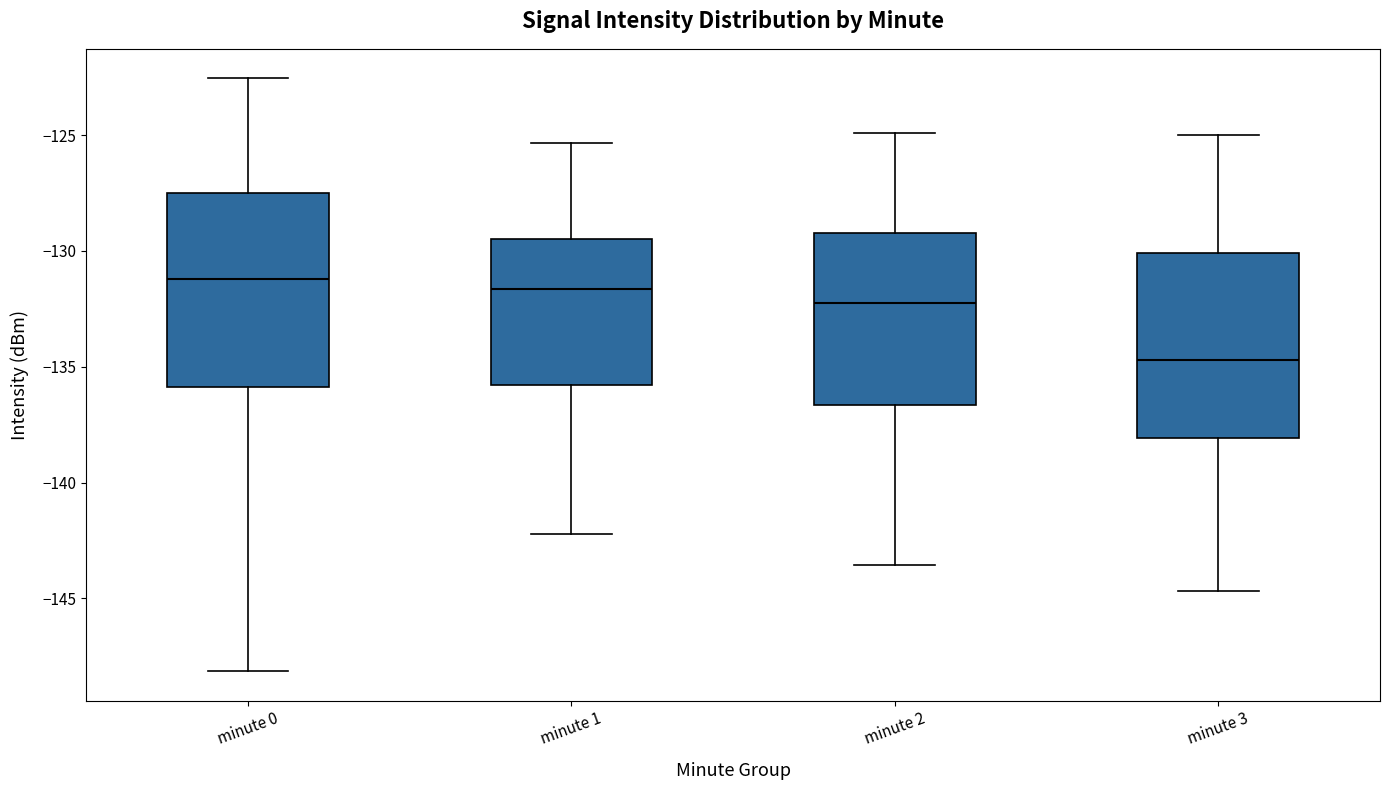

Reading left to right, read every box against the y-axis: the position of its median line, the range the box covers, and the ends of its whiskers. The values are not printed on the chart, so give them approximately, as read against the axis.

minute 0: median -131.0, box -136.0 to -127.5, whiskers -148.0 to -122.5
minute 1: median -131.5, box -136.0 to -129.5, whiskers -142.0 to -125.5
minute 2: median -132.0, box -136.5 to -129.0, whiskers -143.5 to -125.0
minute 3: median -134.5, box -138.0 to -130.0, whiskers -144.5 to -125.0